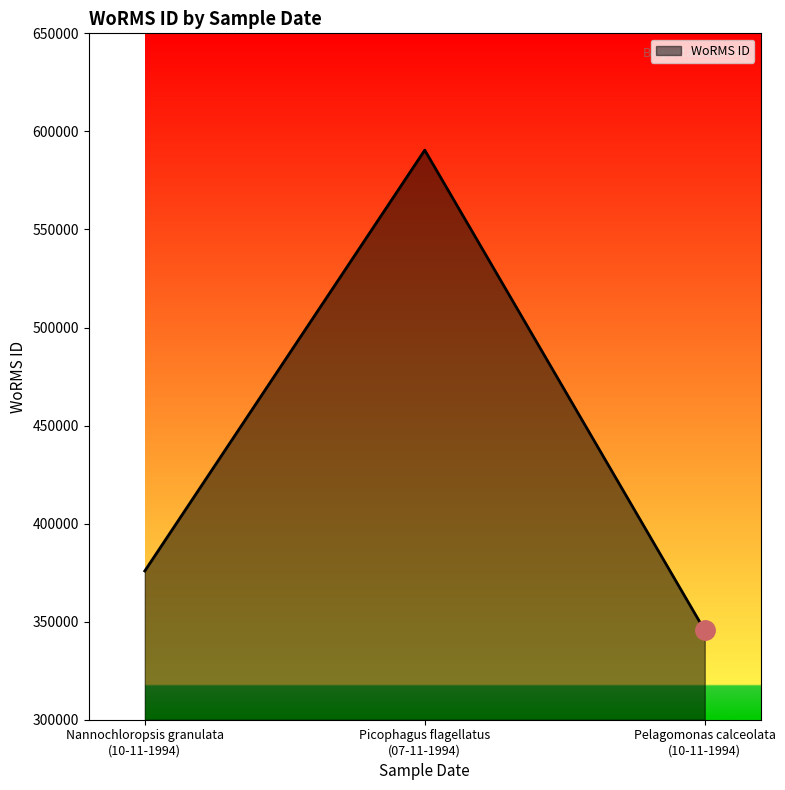

Rank the categories by value from highest to lowest.

Picophagus flagellatus
(07-11-1994), Nannochloropsis granulata
(10-11-1994), Pelagomonas calceolata
(10-11-1994)